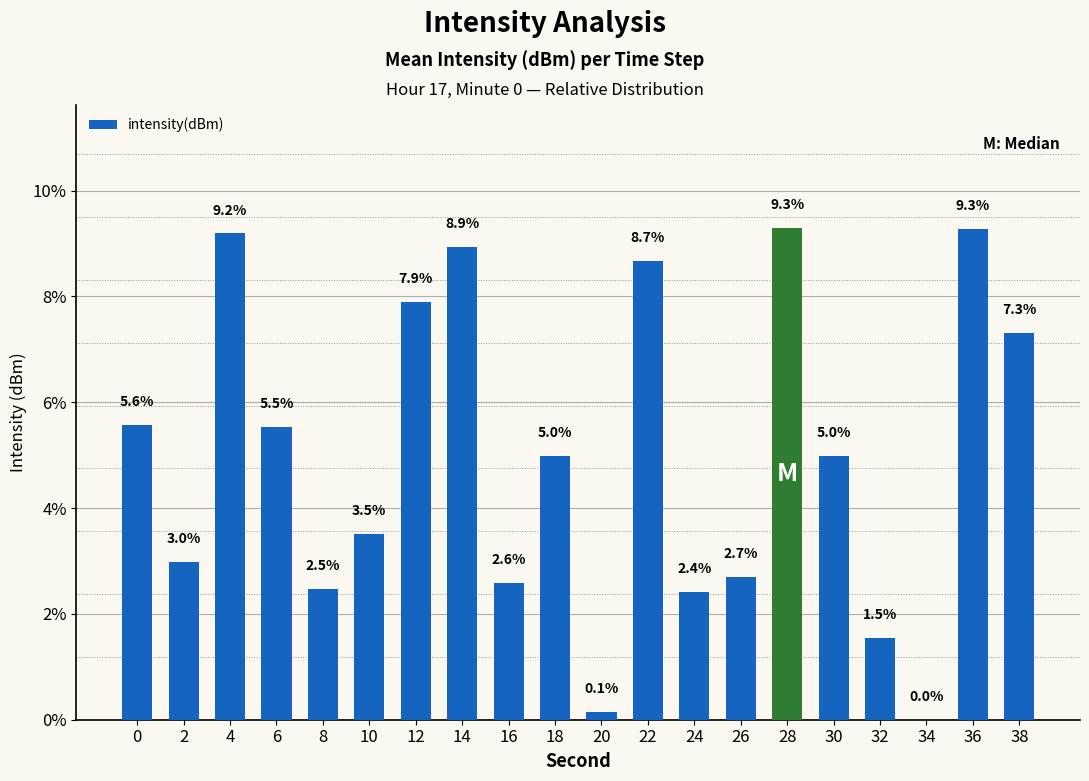

True or false: the data shows 9.2 at 4.

True